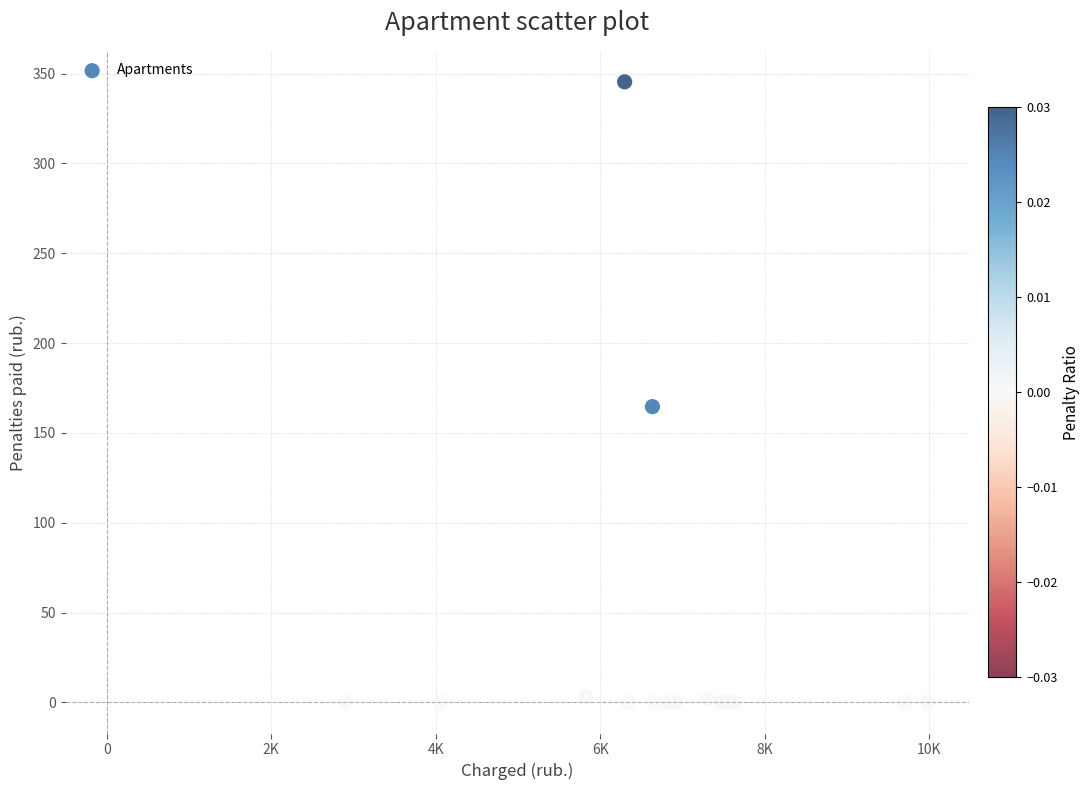

What Y value in the scatter plot is closest to 172?

164.7